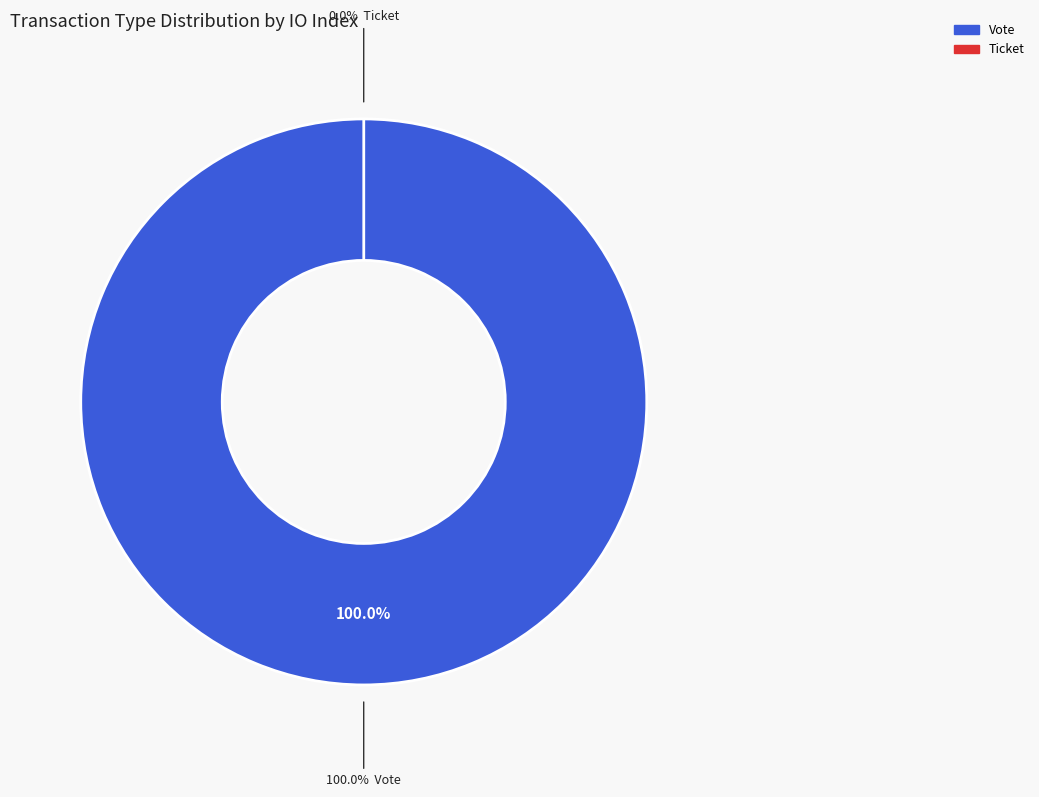

How many segments does this pie chart have?

2